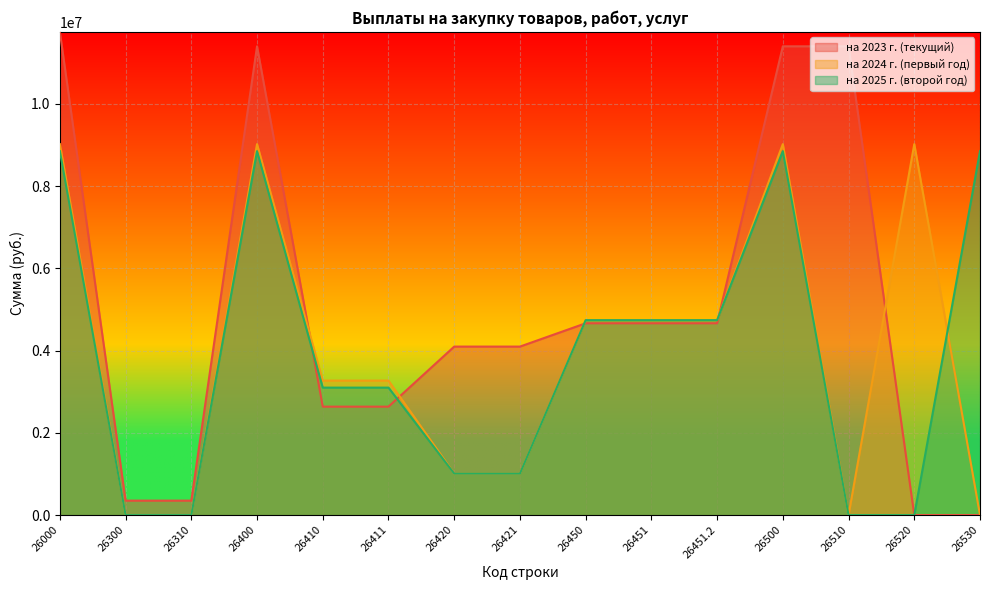

At which category does the chart reach its peak across all series?

26000